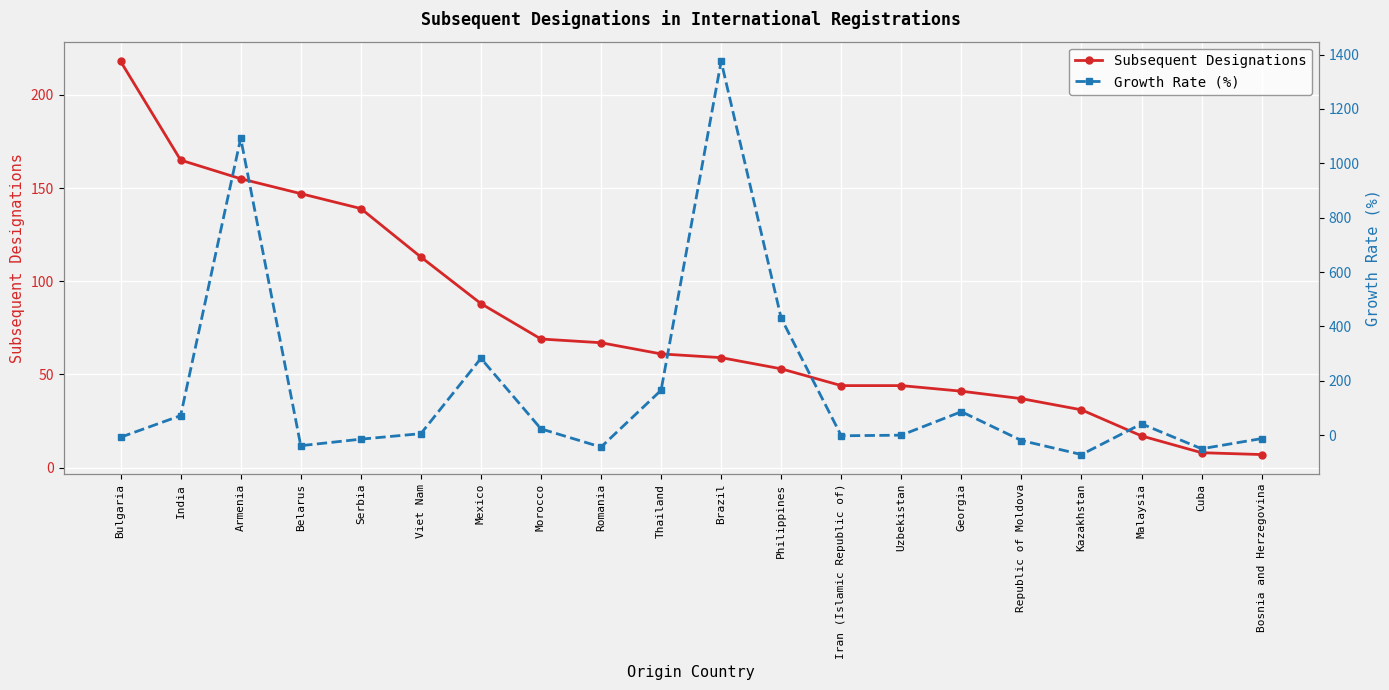

Rank the categories by Subsequent Designations value from lowest to highest.

Bosnia and Herzegovina, Cuba, Malaysia, Kazakhstan, Republic of Moldova, Georgia, Iran (Islamic Republic of), Uzbekistan, Philippines, Brazil, Thailand, Romania, Morocco, Mexico, Viet Nam, Serbia, Belarus, Armenia, India, Bulgaria